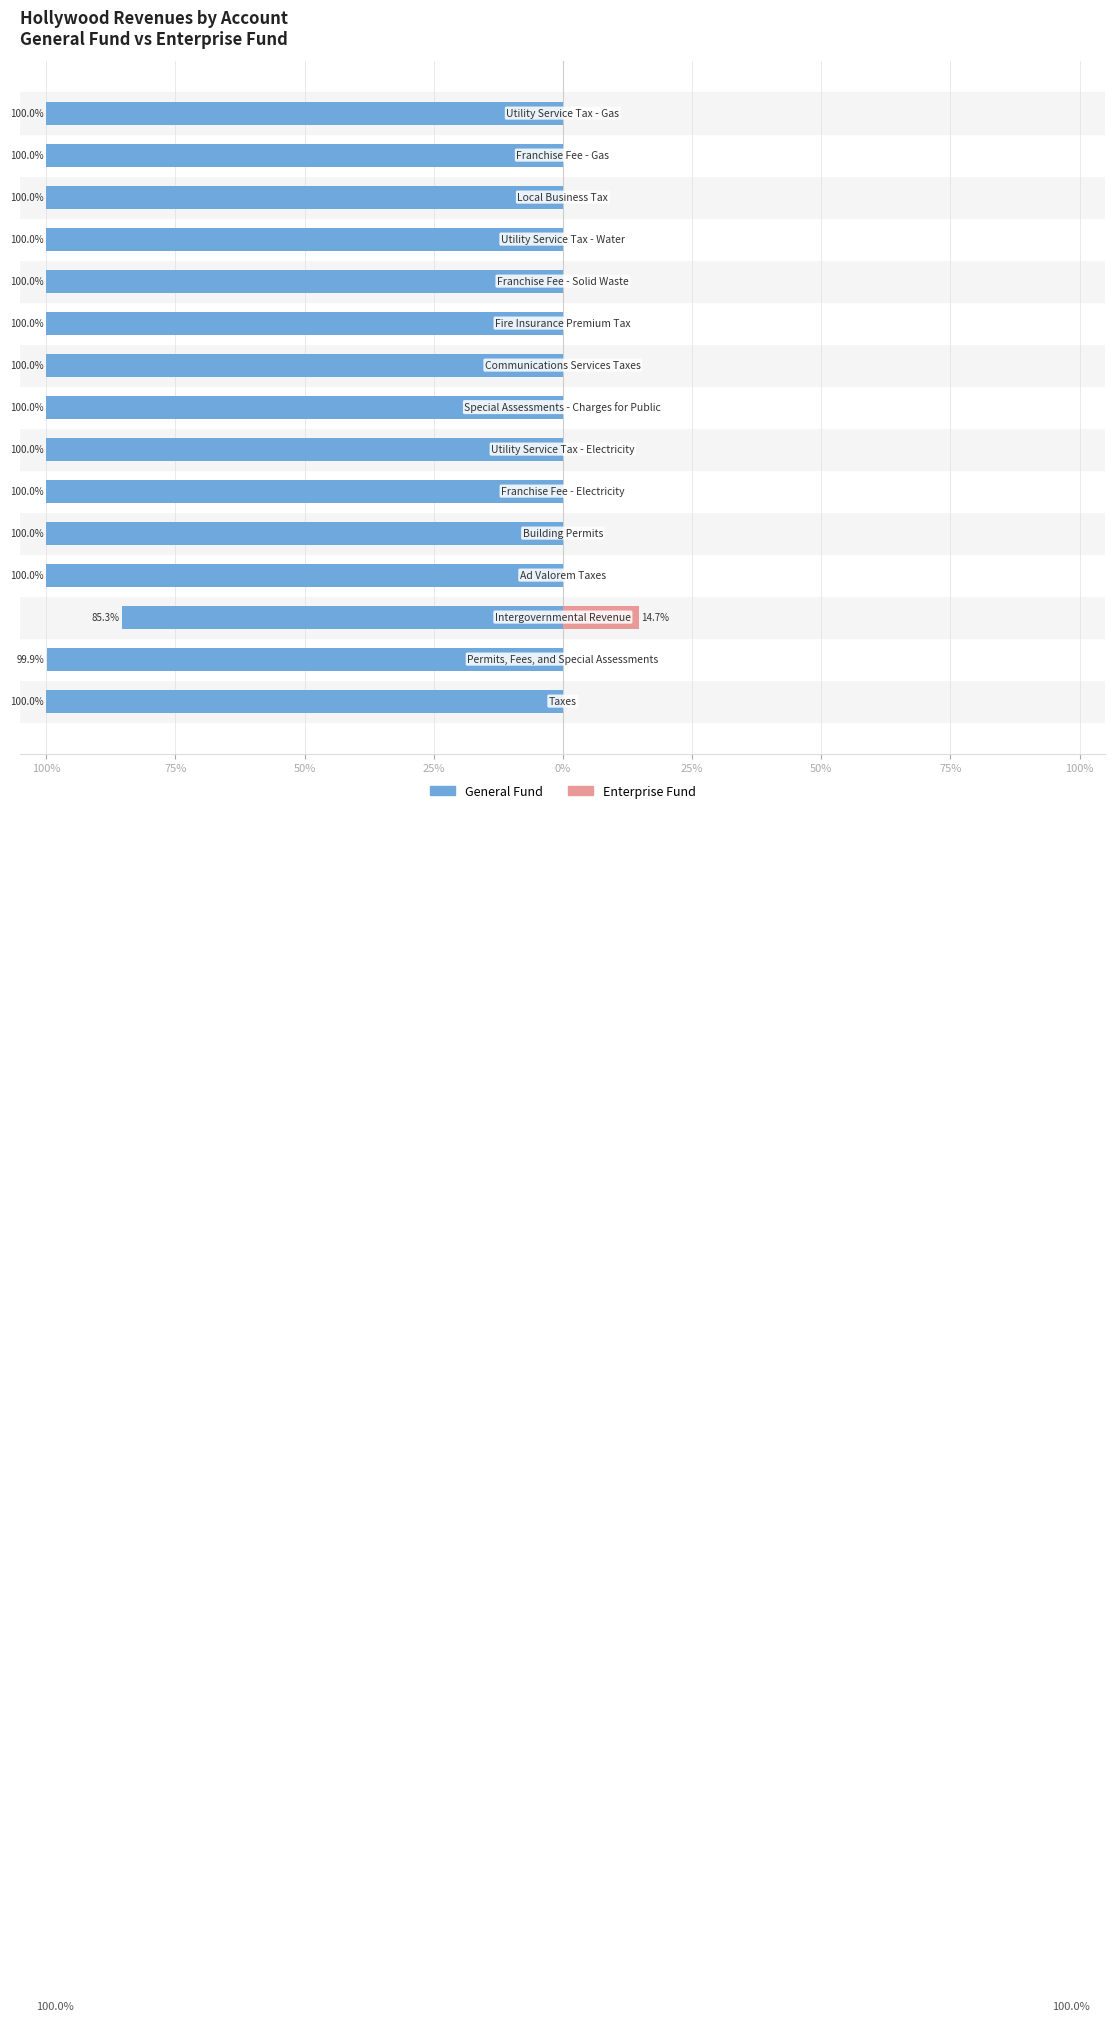

What is the sum of all General Fund values?

-1485.2